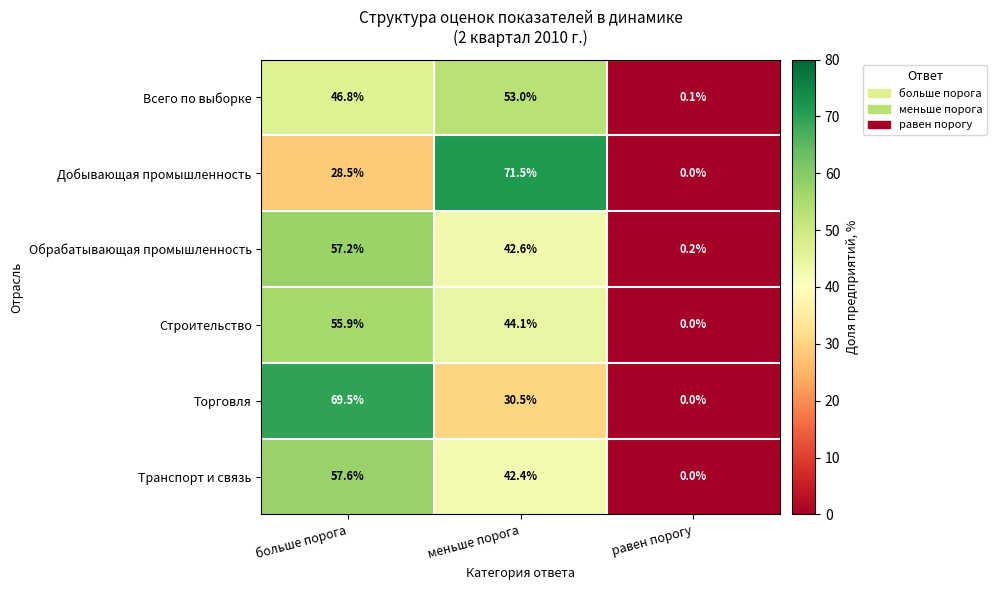

Which series has the largest range (max minus min)?

Добывающая промышленность